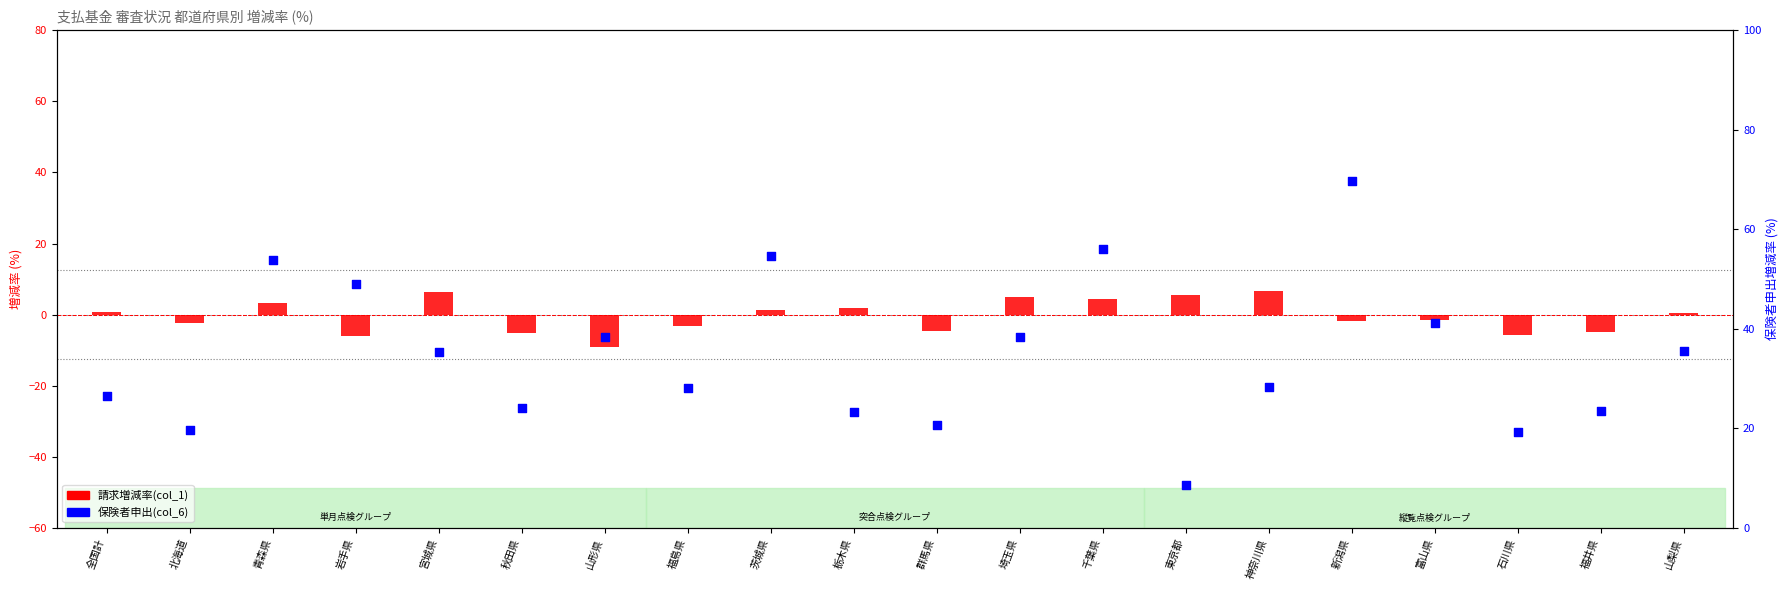

At which category is the sum across all series the highest?

新潟県